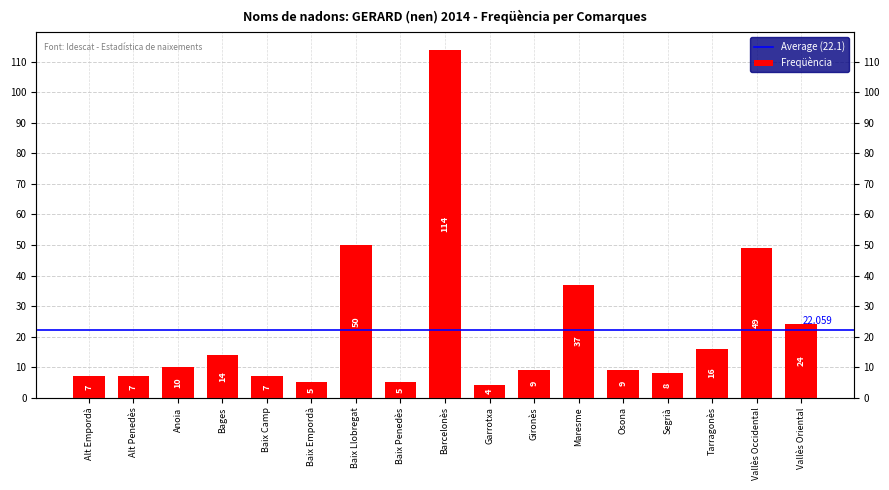

Are the bars horizontal?

No